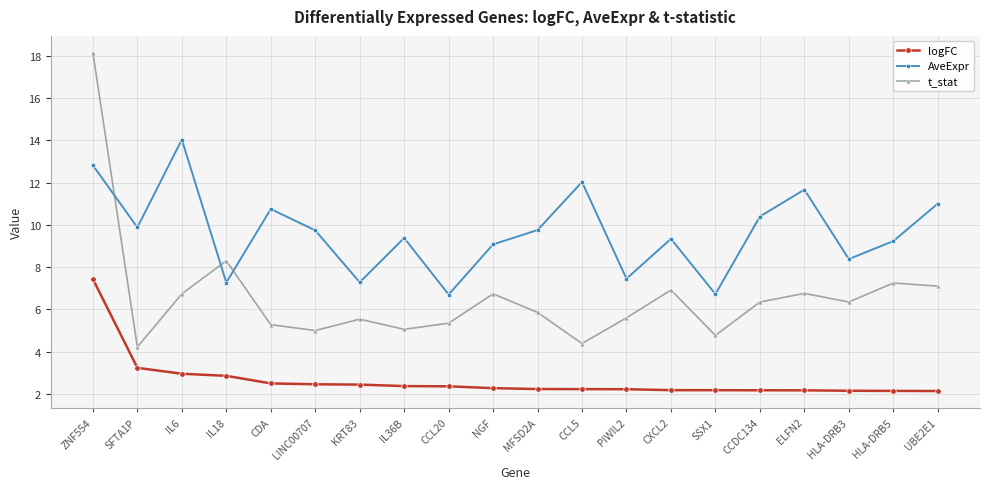

What value does the AveExpr series have at IL6?

14.0